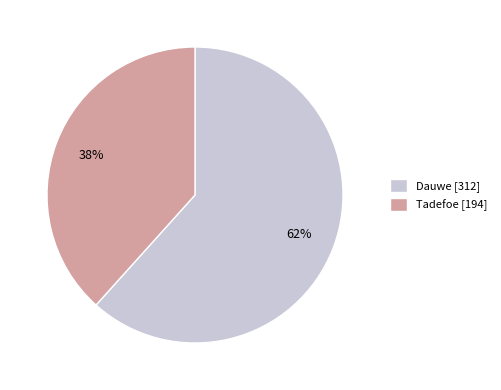

What percentage is the Tadefoe slice, to the nearest percent?

38%